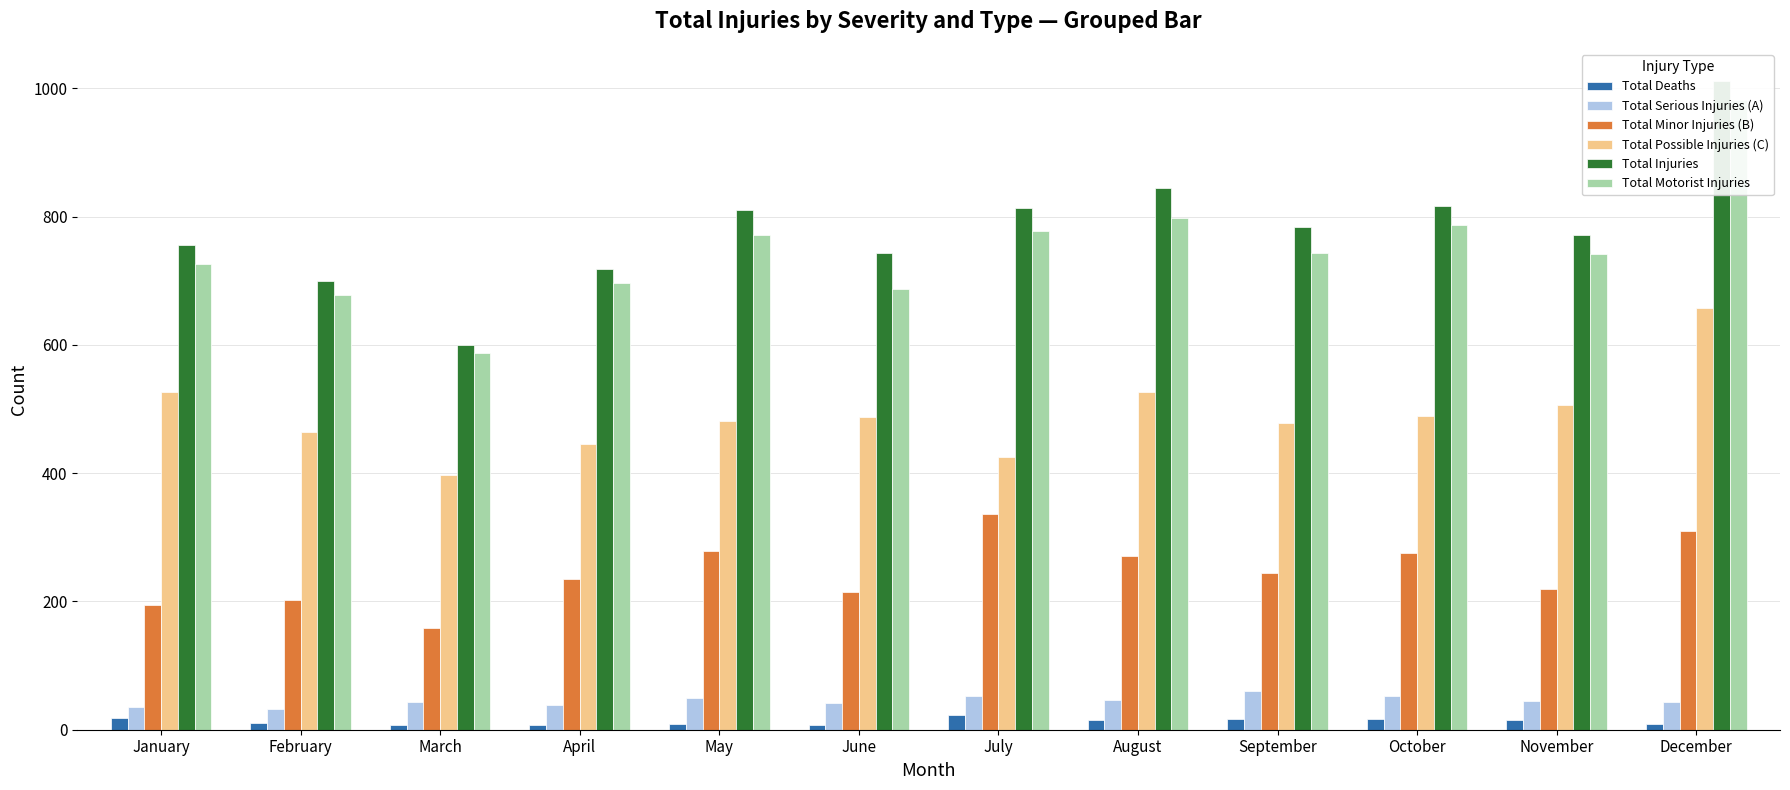

Which label corresponds to the largest value in the chart?

December